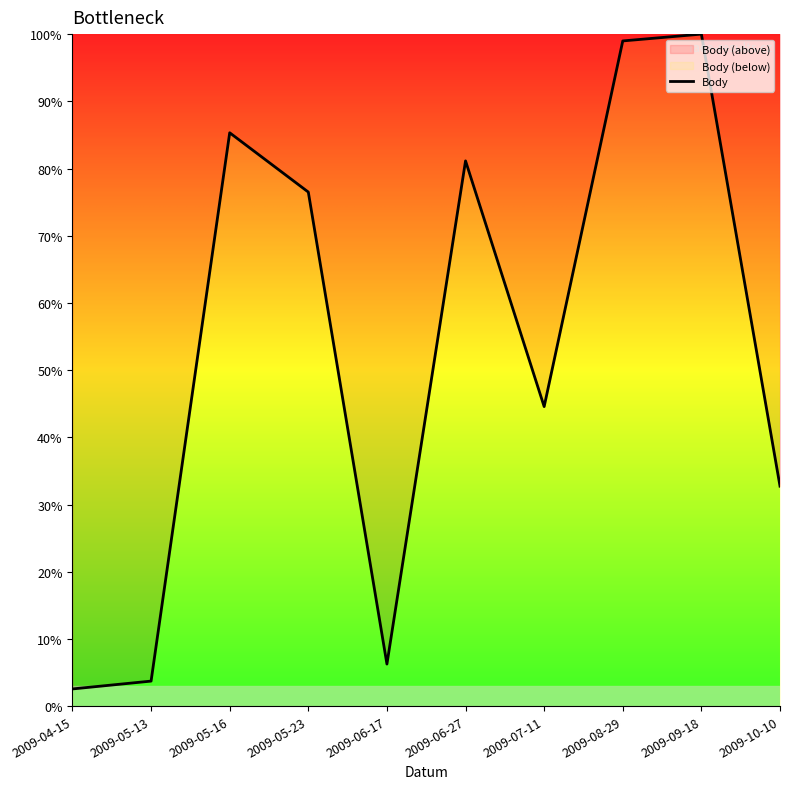

Reading right to left, extract all data points from this chart.

2009-10-10=1291	2009-09-18=3944	2009-08-29=3904	2009-07-11=1758	2009-06-27=3200	2009-06-17=247	2009-05-23=3017	2009-05-16=3365	2009-05-13=147	2009-04-15=101